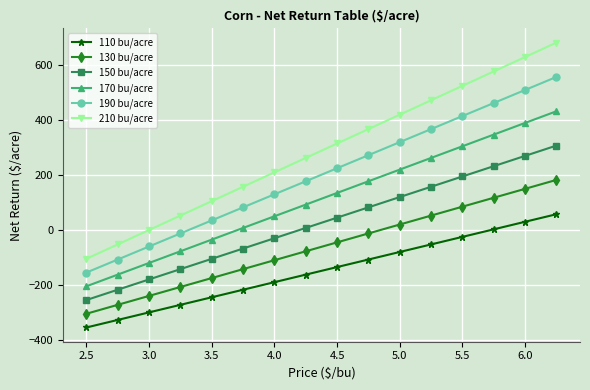

True or false: 210 bu/acre has more than 2 points higher than both neighbors.

False